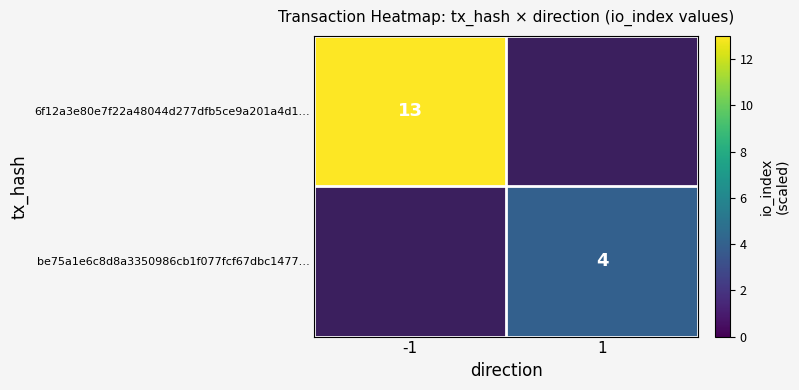

Is it true that be75a1e6c8d8a3350986cb1f077fcf67dbc1477… equals 2 at 1?

False